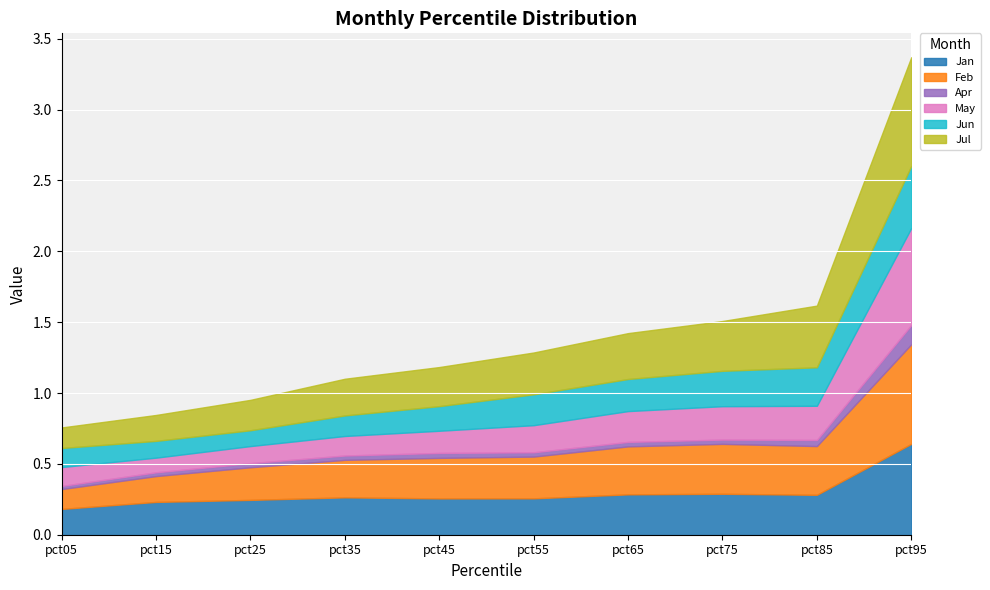

Which series ends up on top after the final intersection of May and Jan?

May